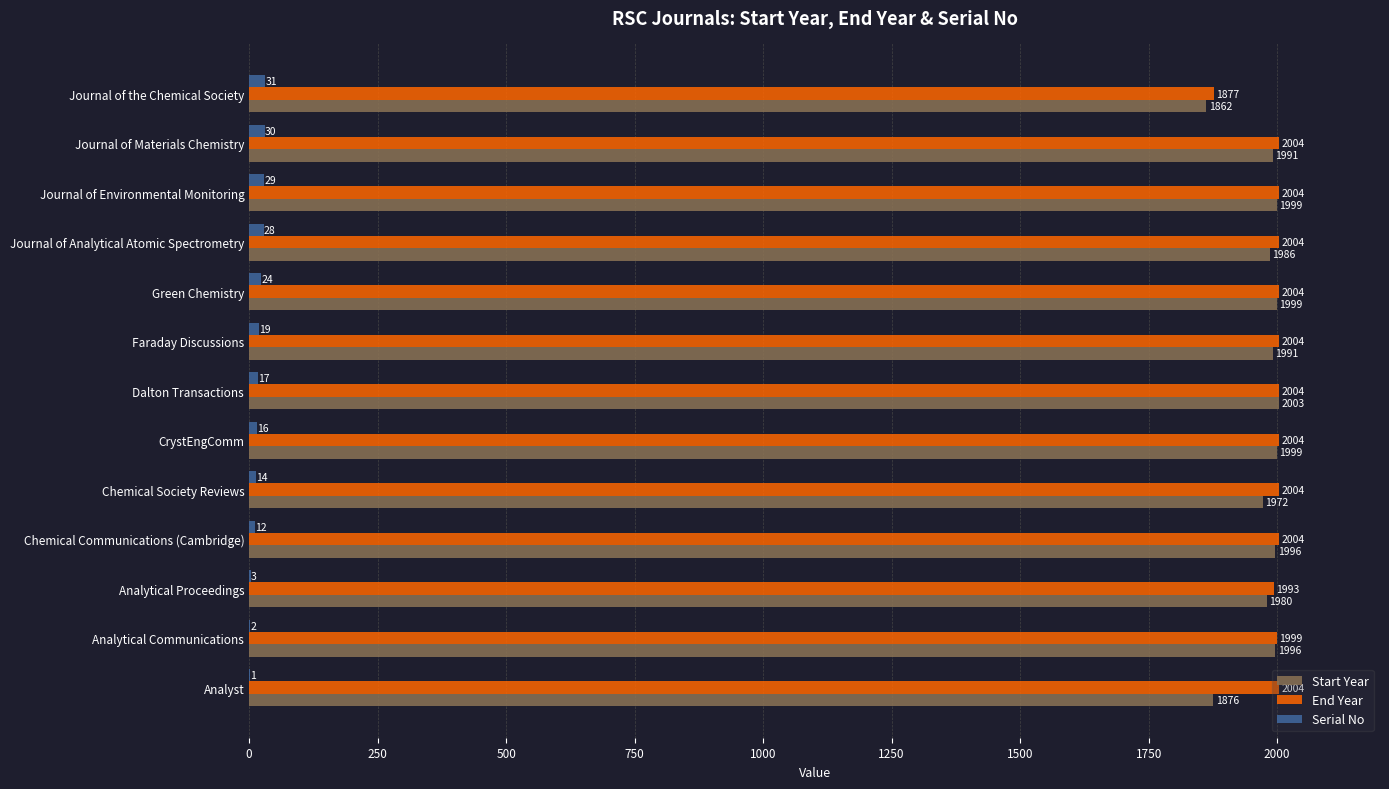

Where is End Year nearest to the value 1940?

Analytical Proceedings